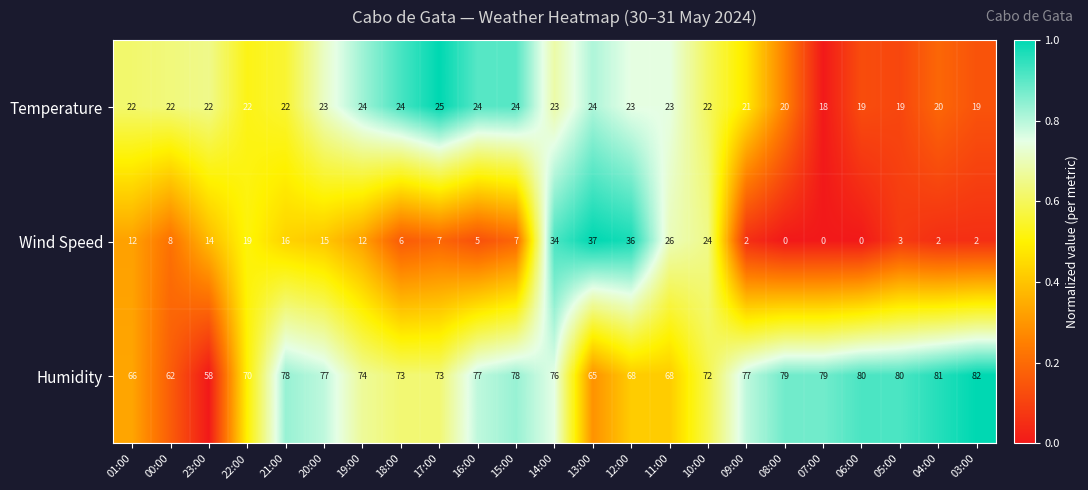

What is the sum of the Wind Speed values at 16:00 and 07:00?

5